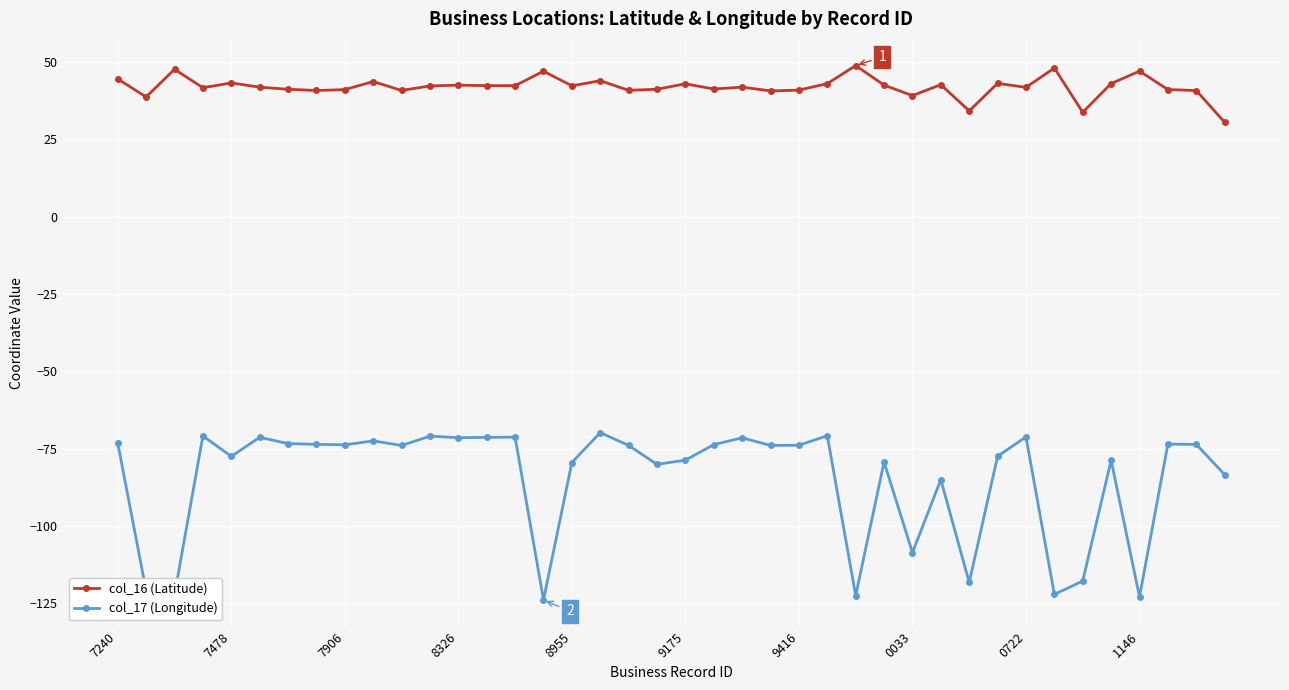

Is this an area chart (filled region under the line)?

No